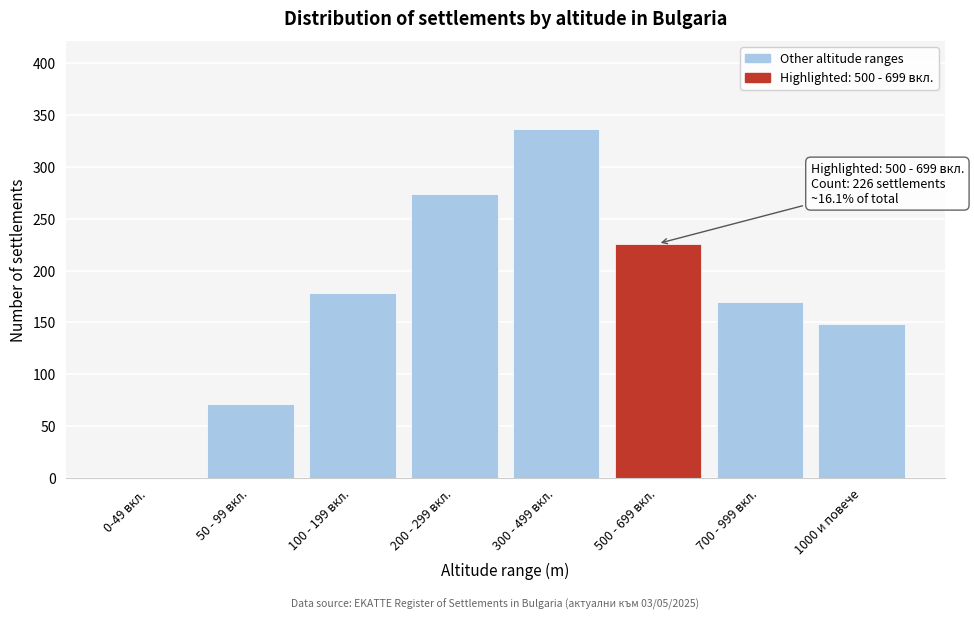

Reading left to right, transcribe all the data shown in this chart.

0-49 вкл.=0	50 - 99 вкл.=71	100 - 199 вкл.=178	200 - 299 вкл.=274	300 - 499 вкл.=337	500 - 699 вкл.=226	700 - 999 вкл.=170	1000 и повече=148